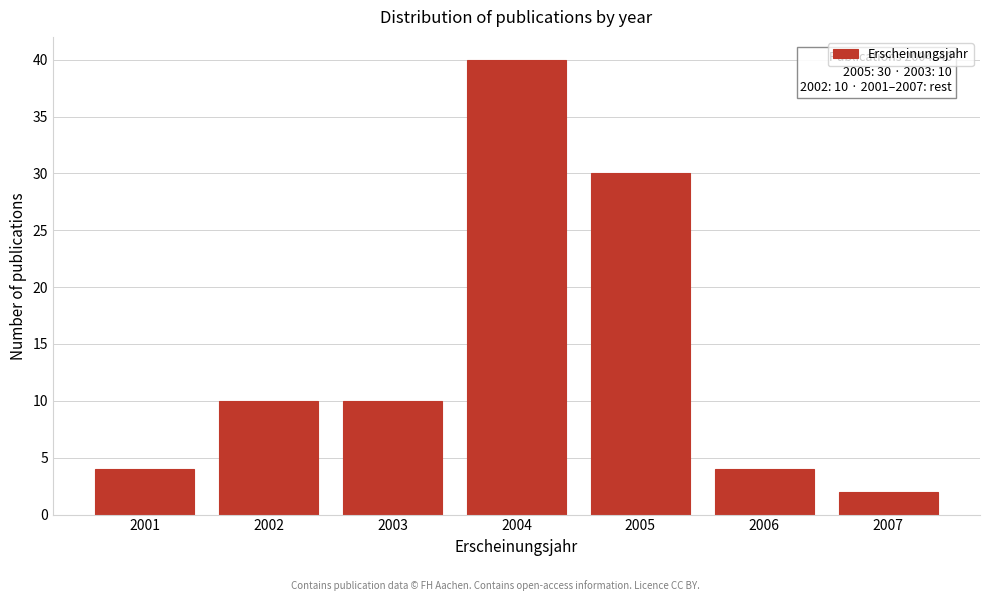

Reading left to right, extract all data points from this chart.

4	10	10	40	30	4	2